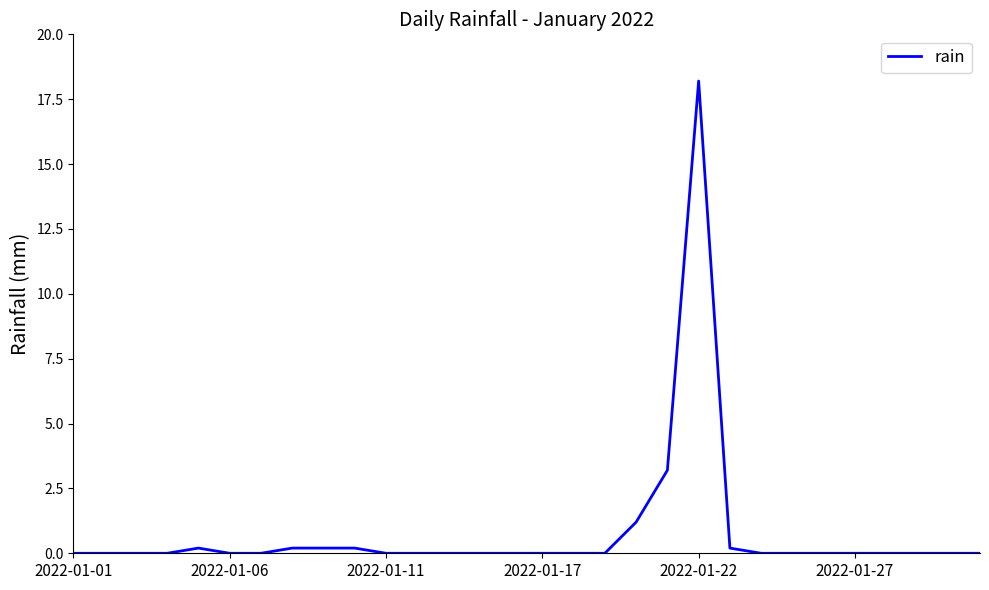

What is the difference between the maximum and minimum values?

18.2